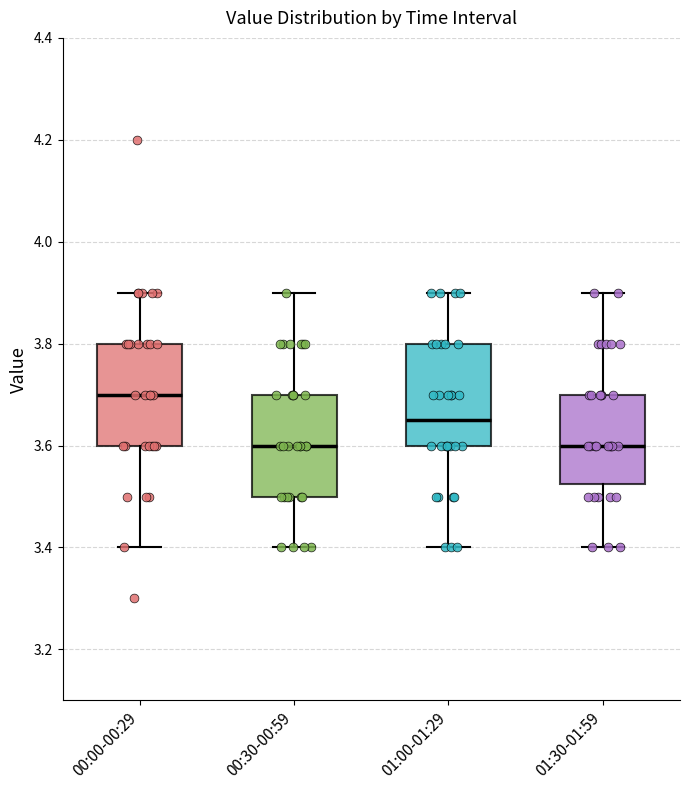

Reading left to right, read every box against the y-axis: the position of its median line, the range the box covers, and the ends of its whiskers. The values are not printed on the chart, so give them approximately, as read against the axis.

00:00-00:29: median 3.70, box 3.60 to 3.80, whiskers 3.40 to 3.90
00:30-00:59: median 3.60, box 3.50 to 3.70, whiskers 3.40 to 3.90
01:00-01:29: median 3.66, box 3.60 to 3.80, whiskers 3.40 to 3.90
01:30-01:59: median 3.60, box 3.52 to 3.70, whiskers 3.40 to 3.90